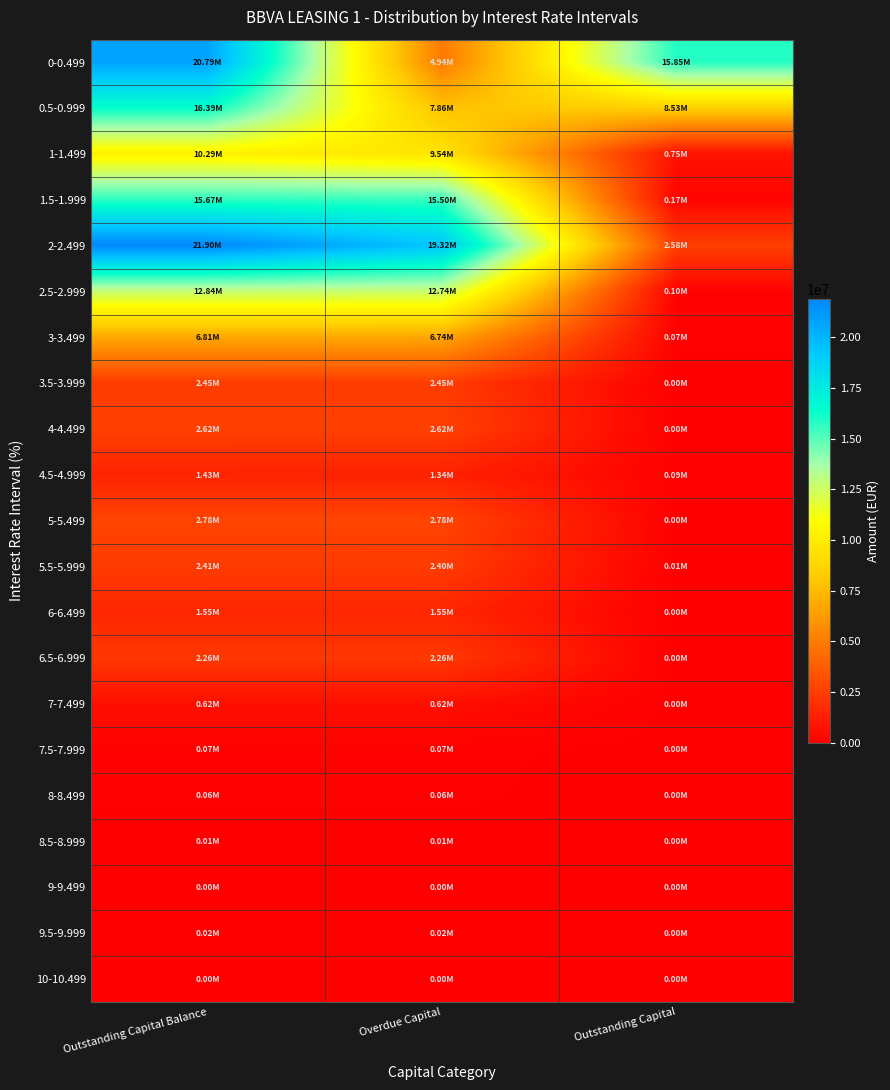

Between Outstanding Capital and Overdue Capital, which is larger?

Outstanding Capital